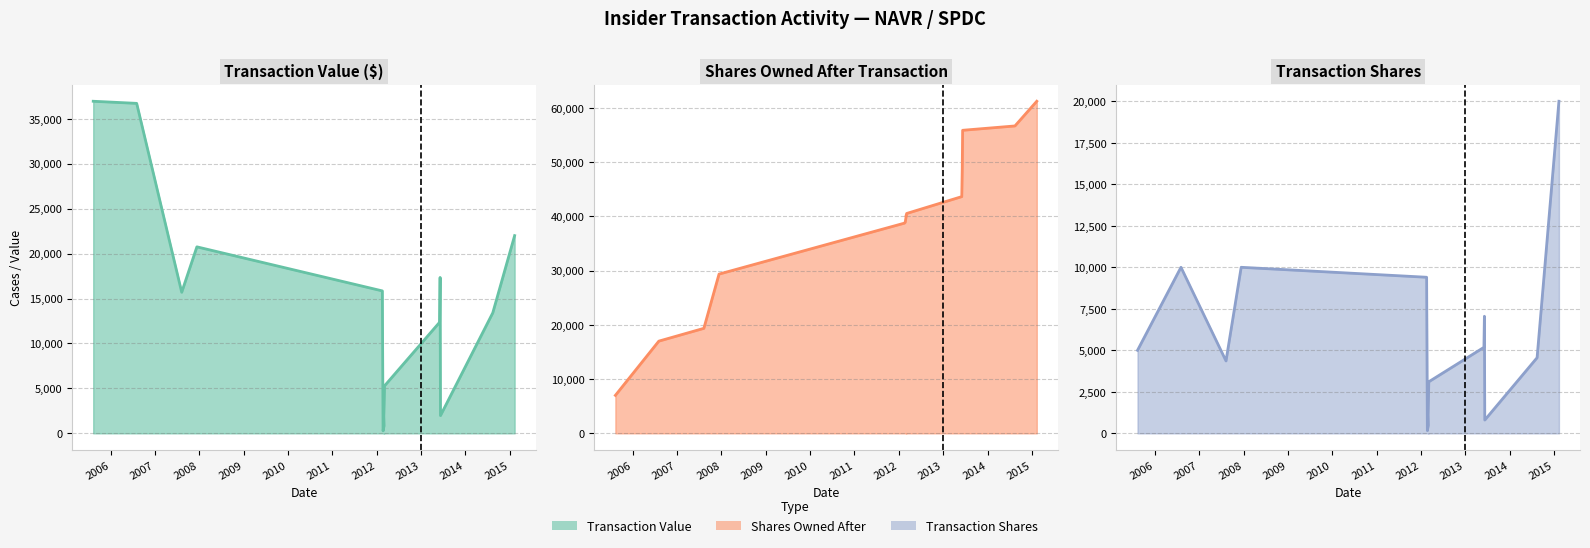

At which category is the sum across all series the highest?

2015-02-11